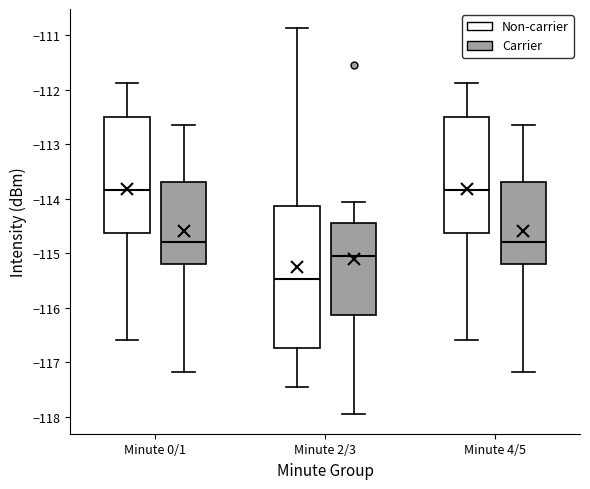

Which box is the tallest, from its lower edge to its upper edge?

Minute 2/3 (Non-carrier)